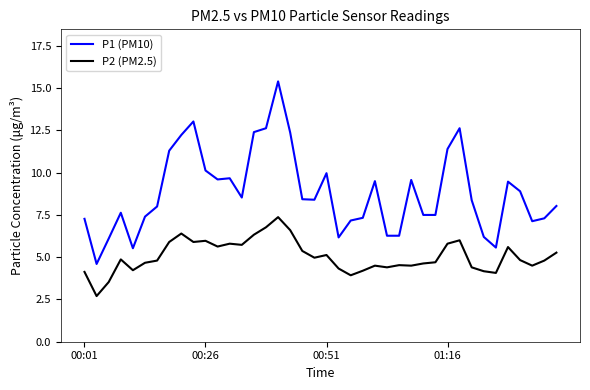

True or false: P2 (PM2.5) and P1 (PM10) cross at least once.

False